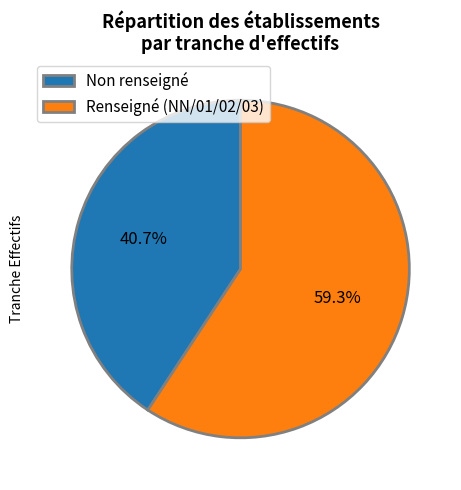

Count the number of slices in the pie.

2